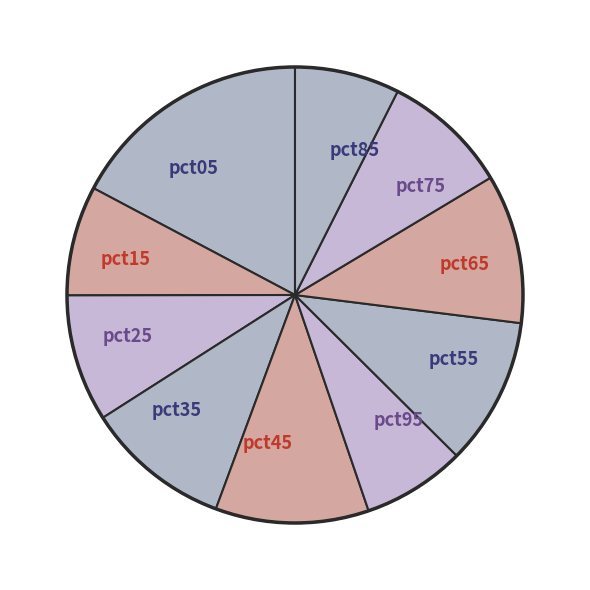

What is the largest slice in the pie chart?

pct05